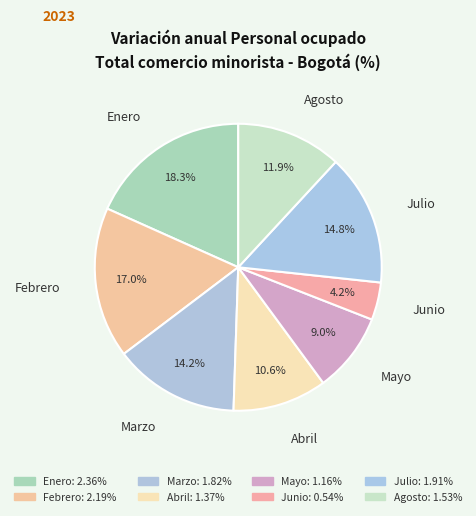

True or false: Julio accounts for 15% of the total.

True